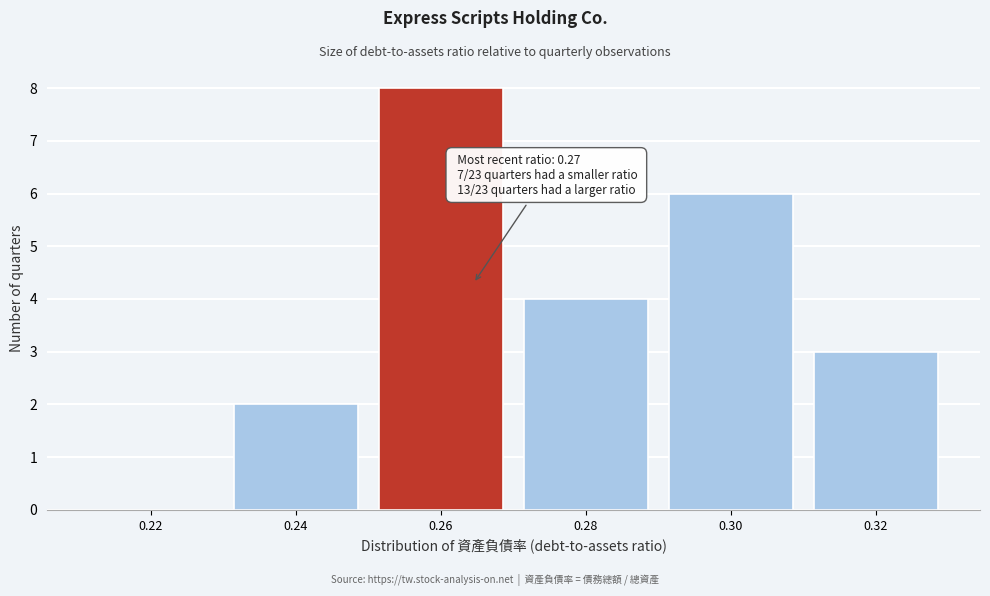

Reading right to left, what are all the values shown in this chart?

0.32=3	0.30=6	0.28=4	0.26=8	0.24=2	0.22=0